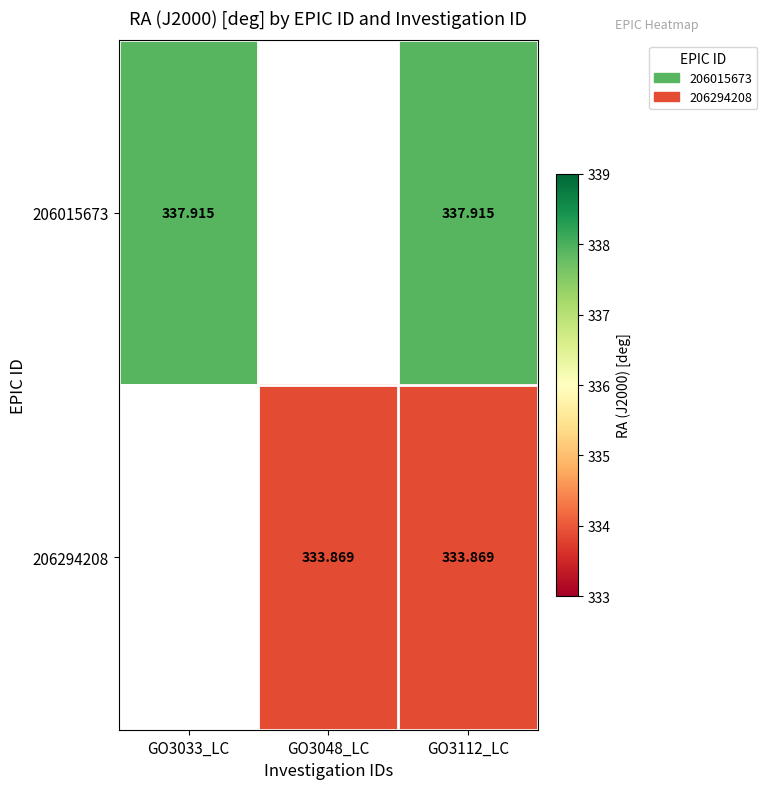

Is the value of 206294208 at GO3112_LC greater than the value of 206015673 at GO3033_LC?

No